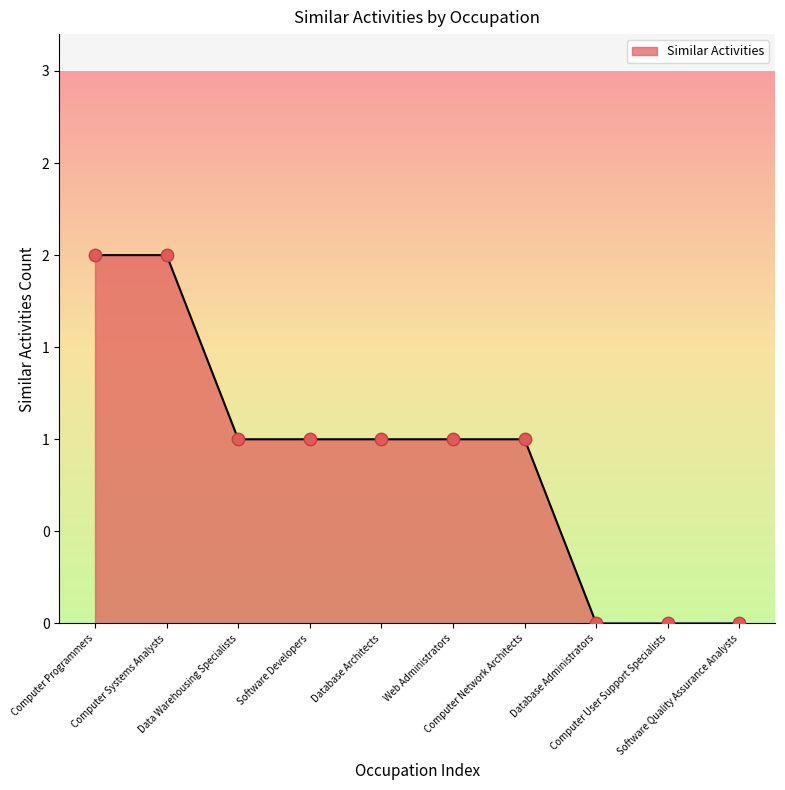

What is the change in value from Computer Systems Analysts to Web Administrators?

-1